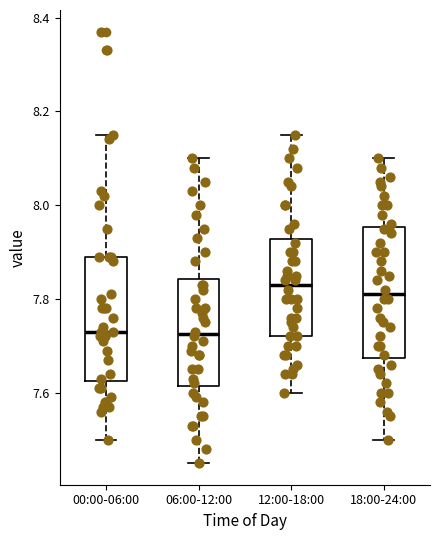

Where is the upper edge of the box for 18:00-24:00 on the y-axis? The values are not printed on the chart, so give them approximately, as read against the axis.

7.96